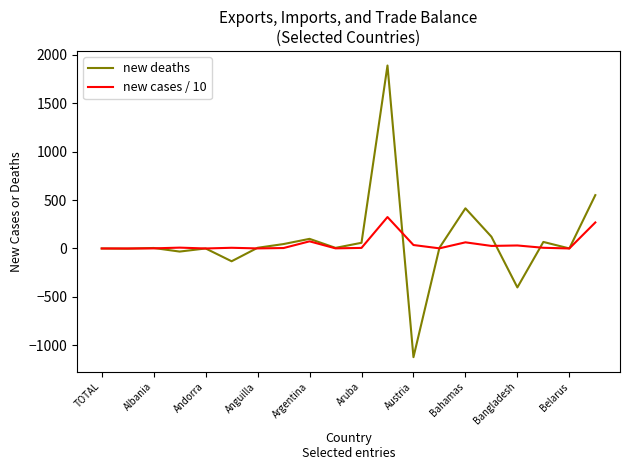

Which series has the widest spread of values?

new deaths